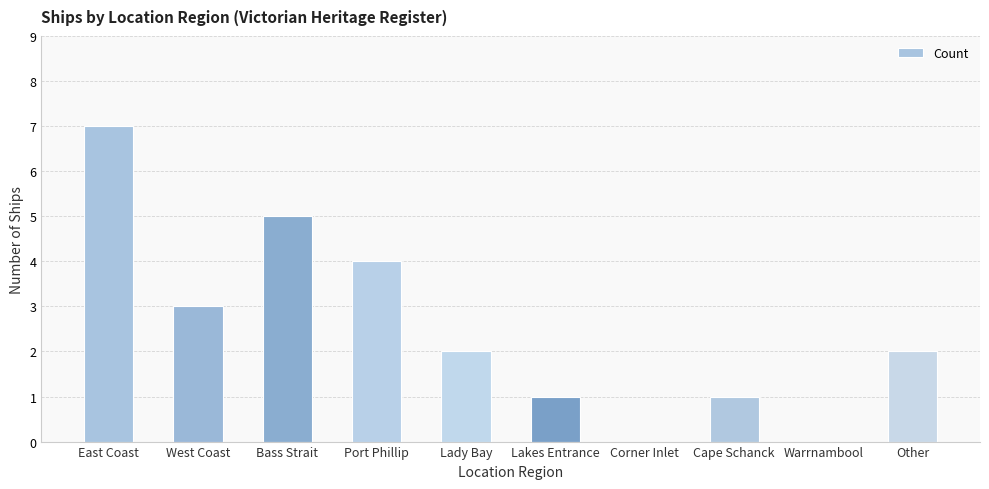

Which category has the highest value across all series?

East Coast